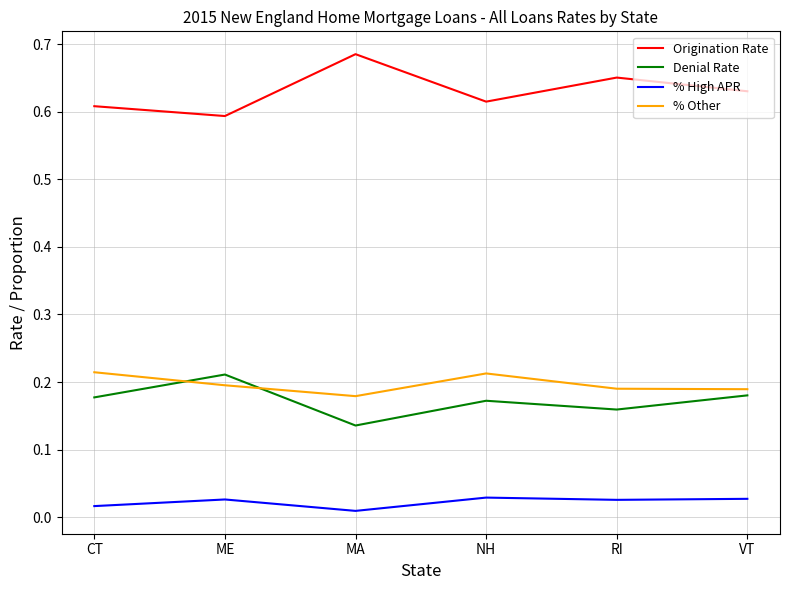

At CT, list the series in order from smallest to largest.

% High APR, Denial Rate, % Other, Origination Rate